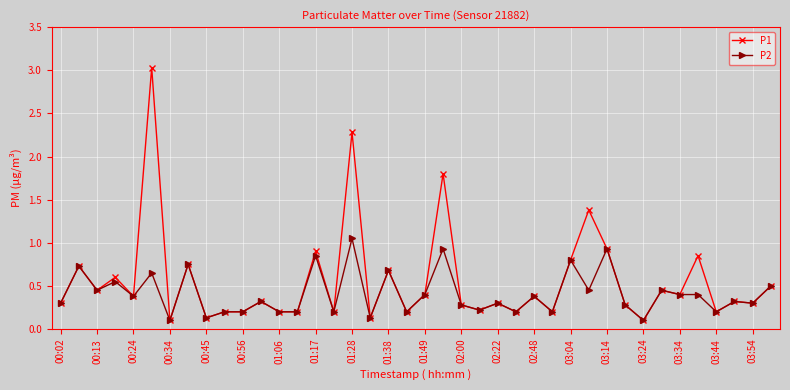

Which series has the widest spread of values?

P1